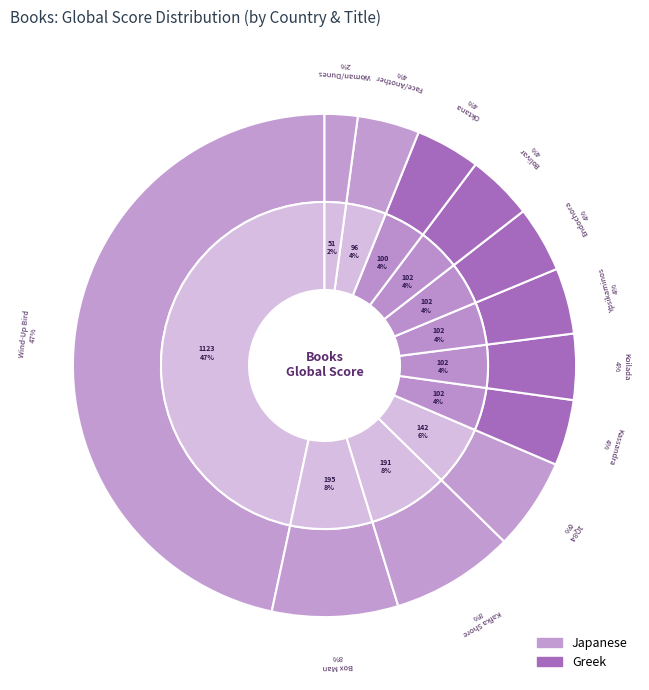

How many slices are in this pie chart?

12